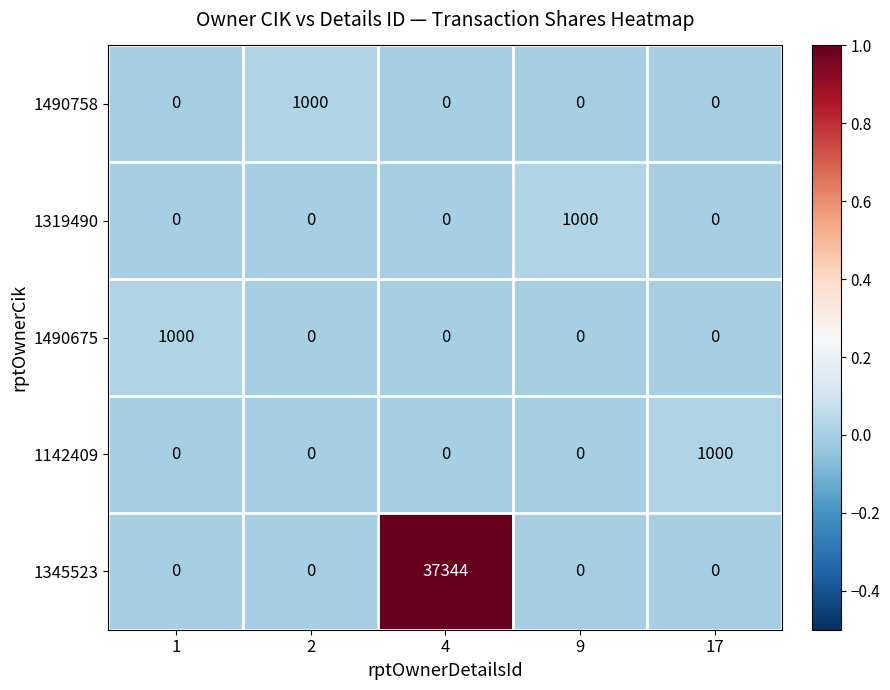

Is it true that 1345523 equals 37344 at 4?

True